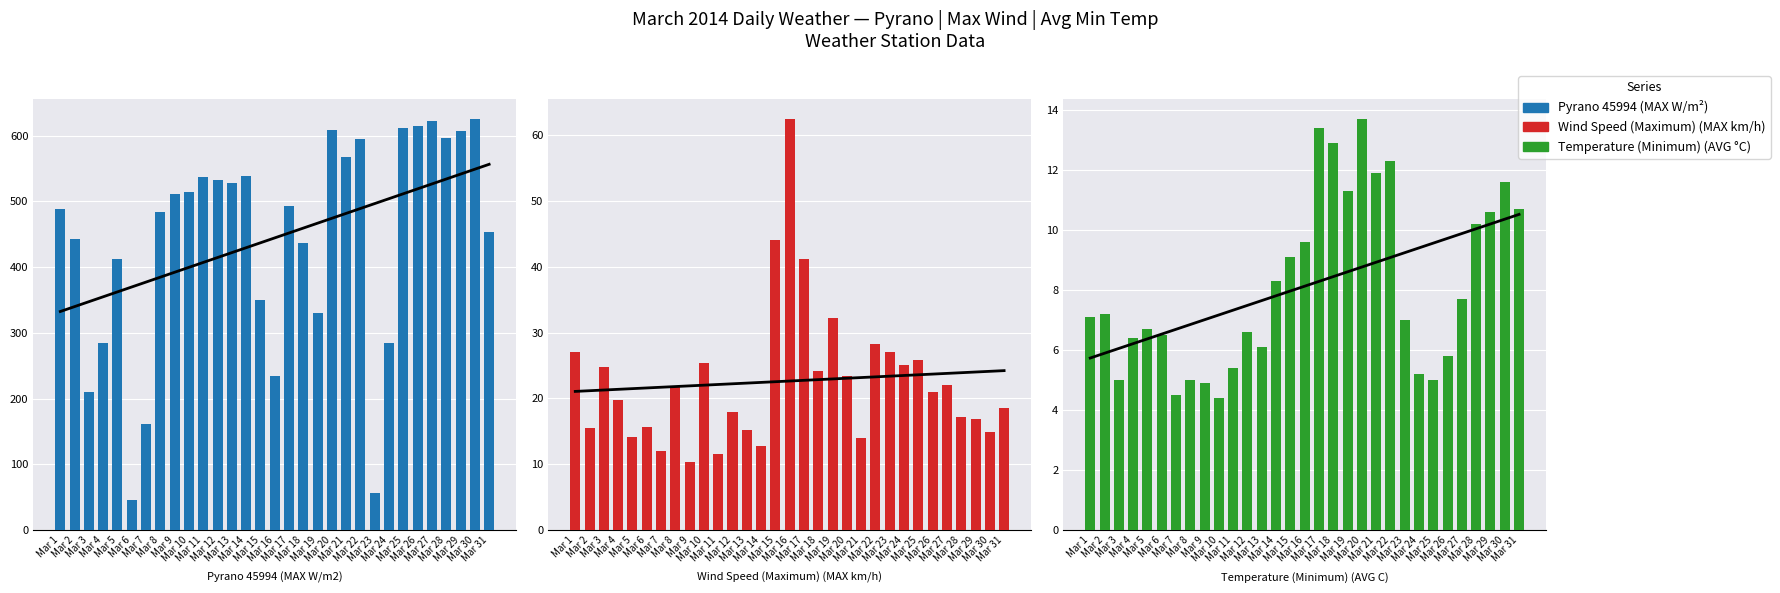

What is the minimum value shown in the chart?

4.4